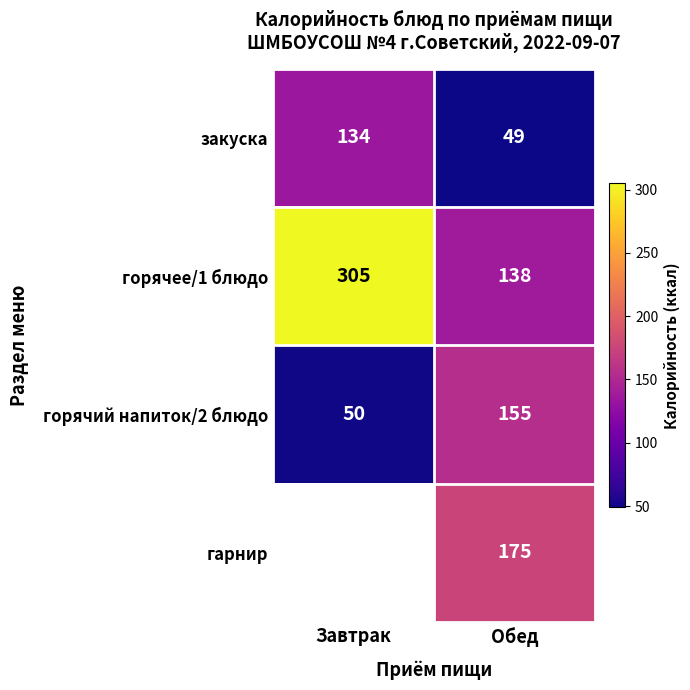

What is the difference between the maximum and minimum values in the горячее/1 блюдо series?

167